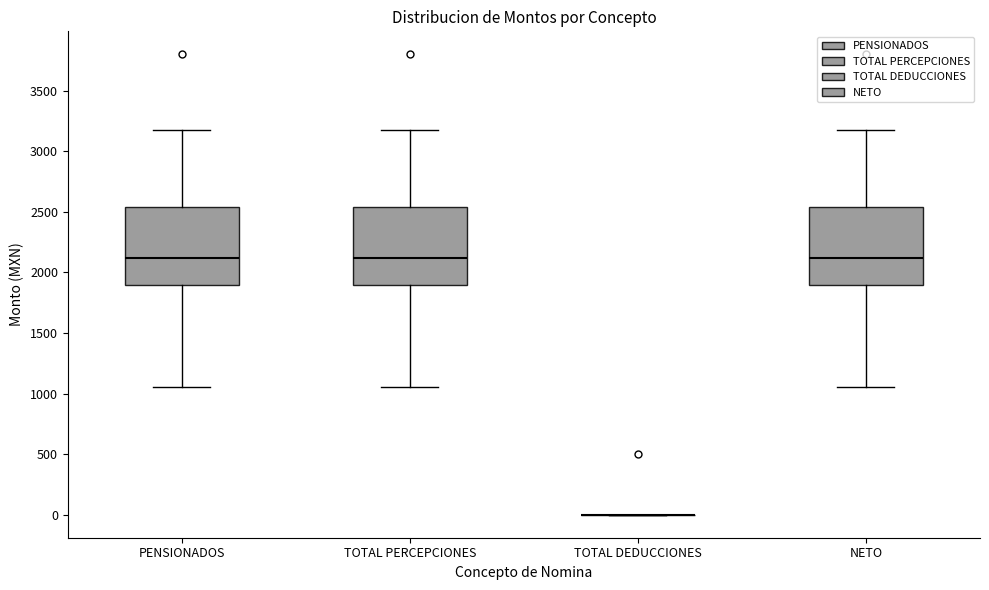

Reading left to right, read every box against the y-axis: the position of its median line, the range the box covers, and the ends of its whiskers. The values are not printed on the chart, so give them approximately, as read against the axis.

PENSIONADOS: median 2100, box 1900 to 2550, whiskers 1050 to 3200
TOTAL PERCEPCIONES: median 2100, box 1900 to 2550, whiskers 1050 to 3200
TOTAL DEDUCCIONES: box collapsed to a line at 0, whiskers 0 to 0
NETO: median 2100, box 1900 to 2550, whiskers 1050 to 3200